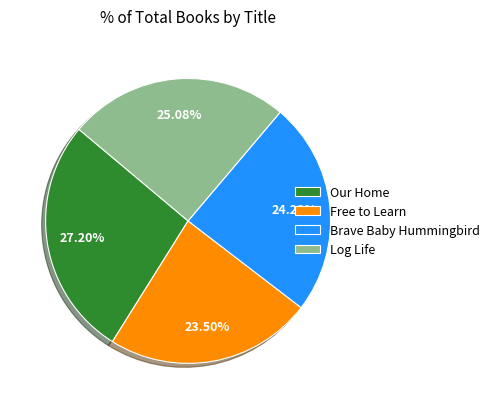

Count the number of slices in the pie.

4